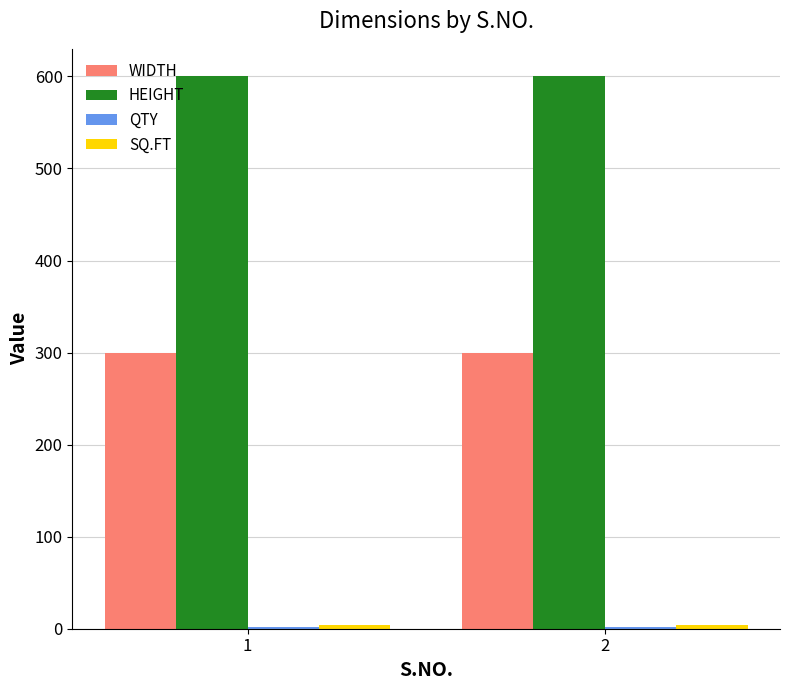

Are the bars horizontal?

No